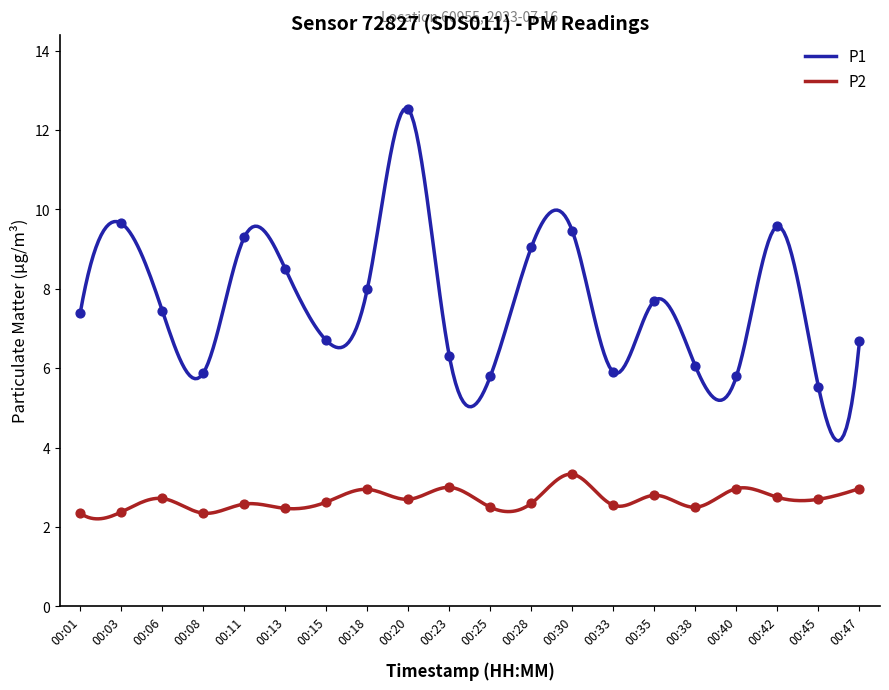

Is the value of P2 at 00:15 greater than the value of P1 at 00:30?

No